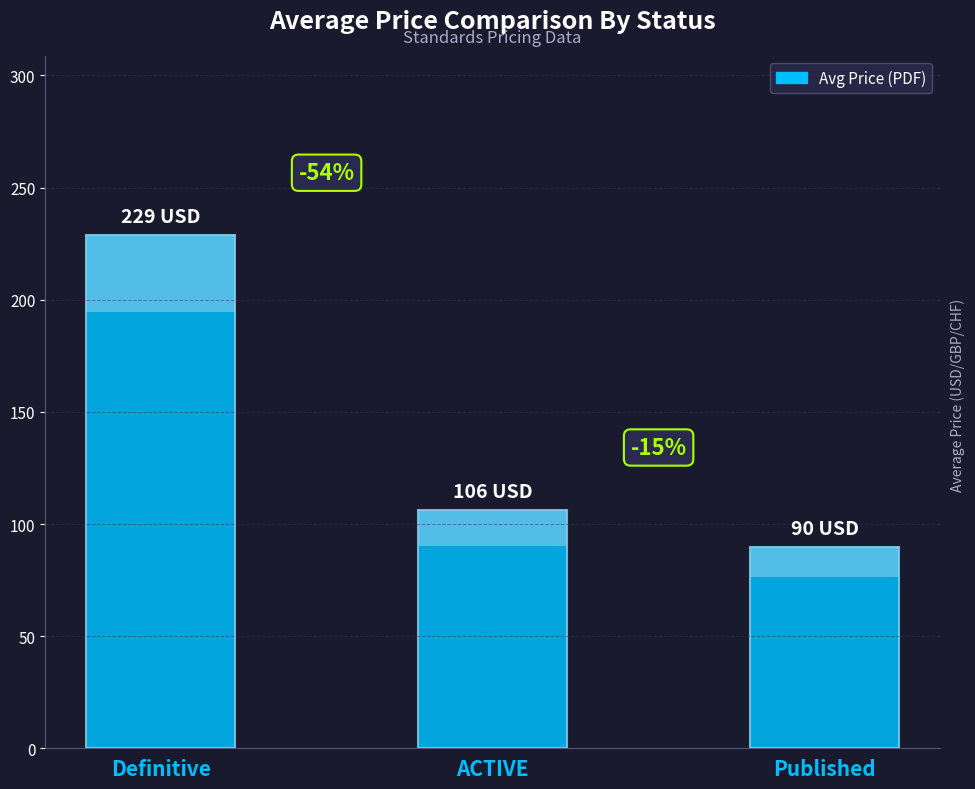

How many bars are there in total?

3